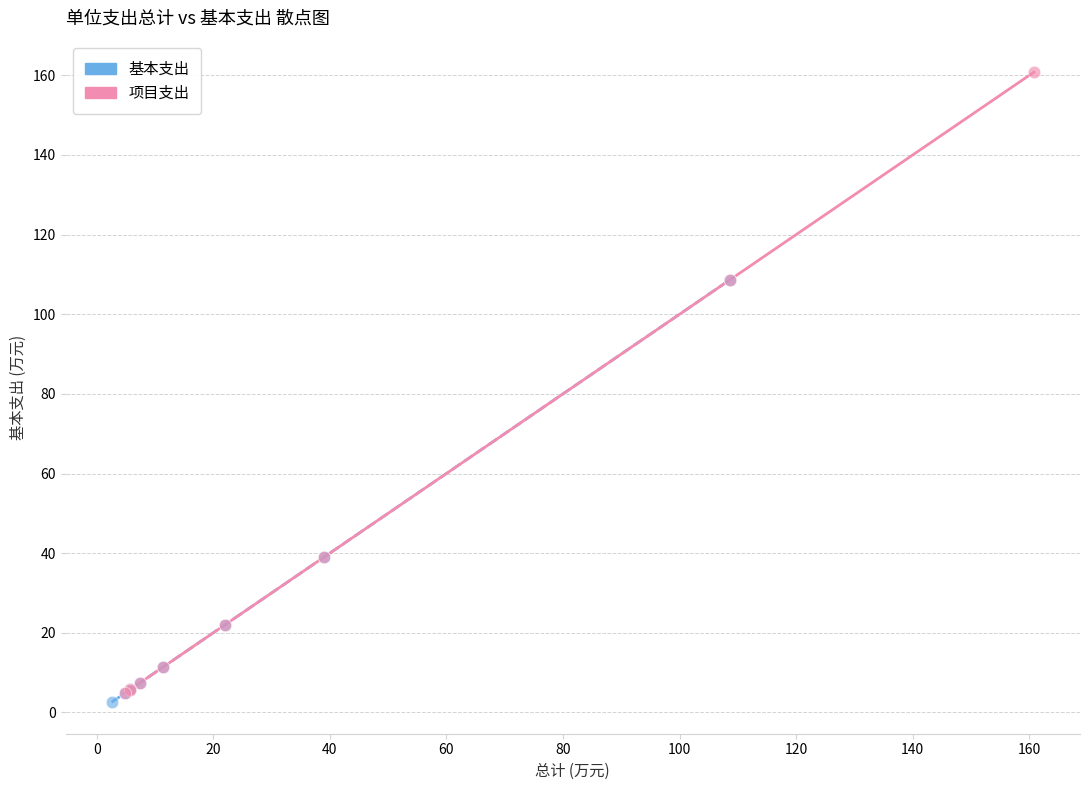

Which series contains the lowest Y value?

基本支出